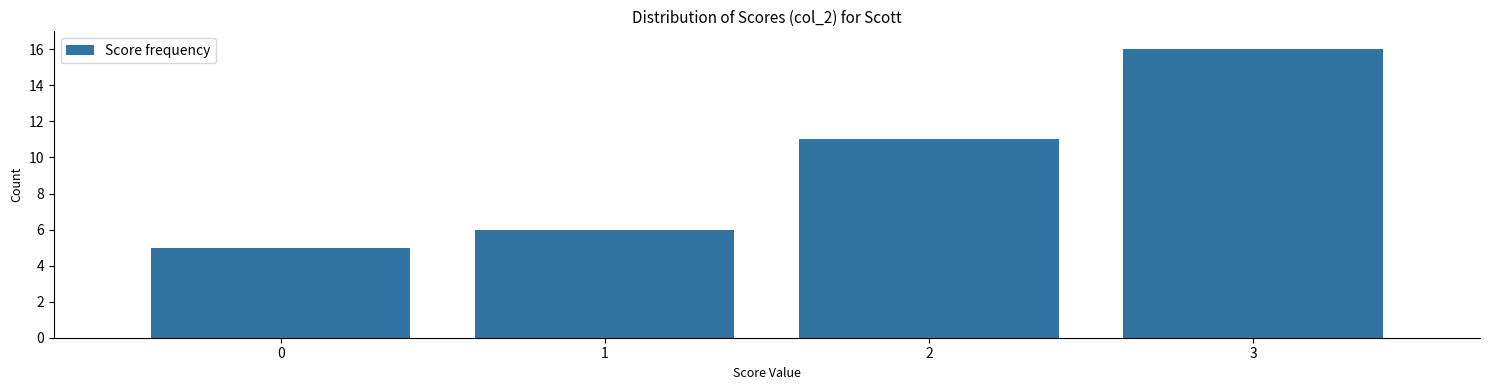

Reading left to right, transcribe this chart: for each bar, give the range it covers on the x-axis and its height. The values are not printed on the chart, so give them approximately, as read against the axis.

-0.5 to 0.5: 5
0.5 to 1.5: 6
1.5 to 2.5: 11
2.5 to 3.5: 16